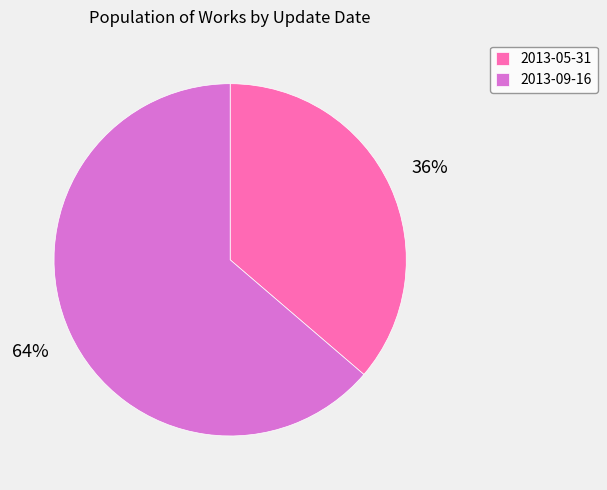

Which category has the biggest portion of the pie?

2013-09-16